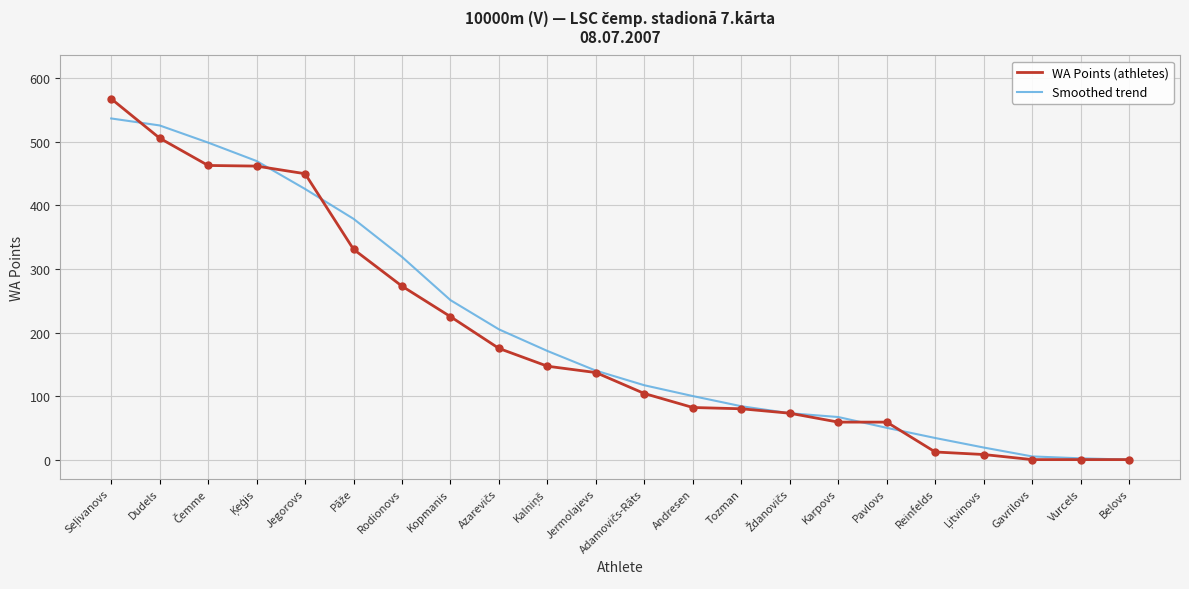

Which series has the widest spread of values?

WA Points (athletes)